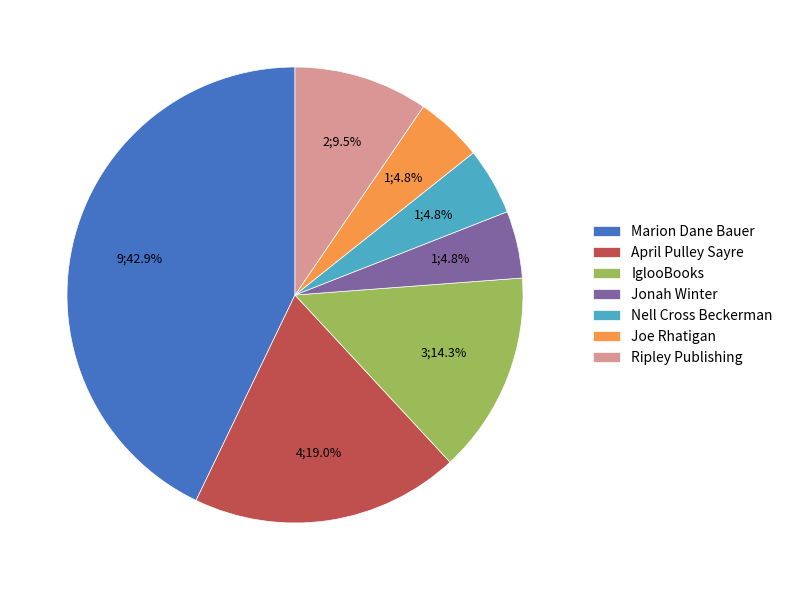

What portion of the pie excludes Ripley Publishing?

90.5%